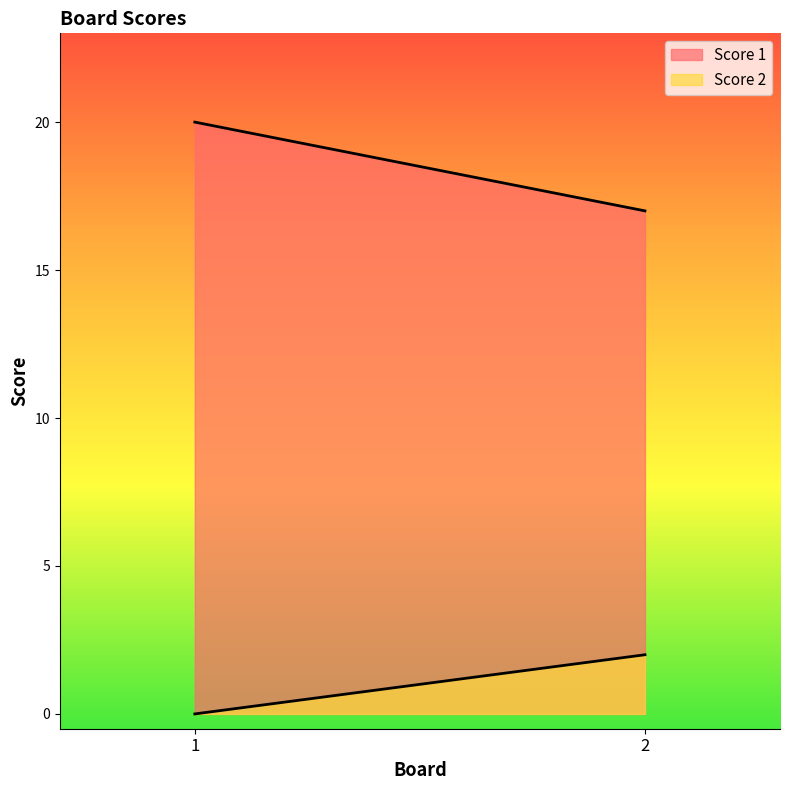

Which series has the widest spread of values?

Score 1